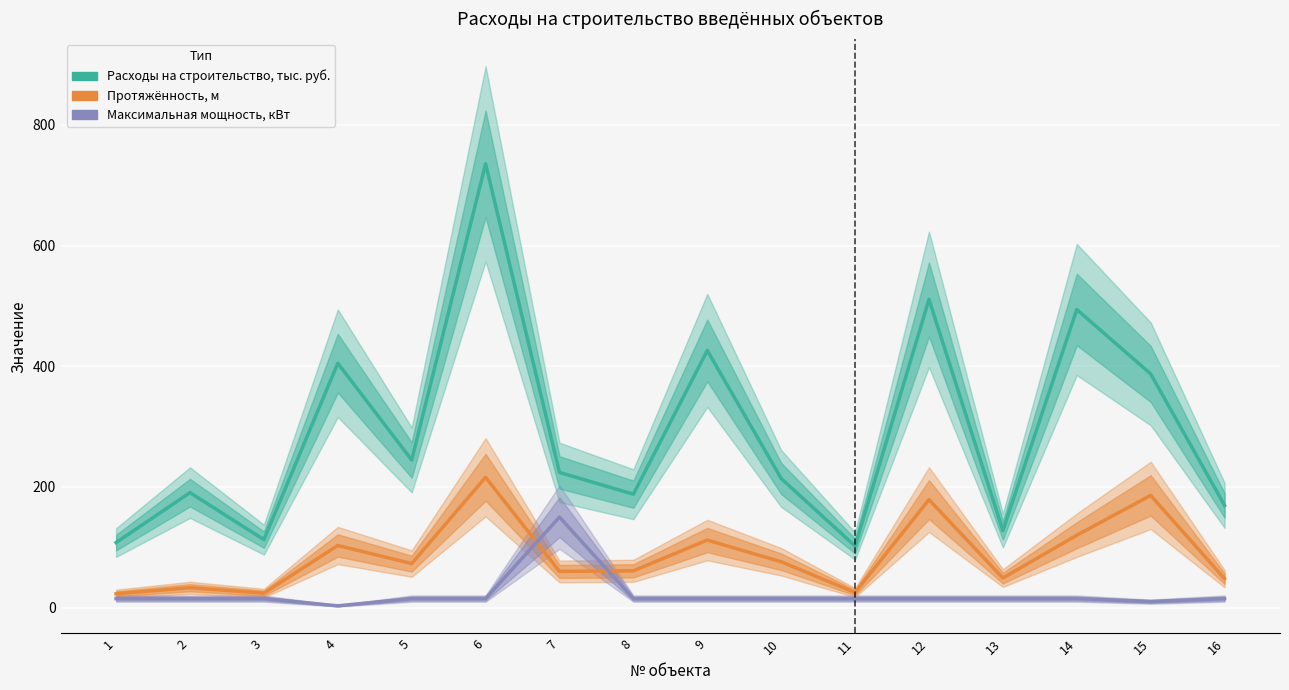

Between 3 and 4, which series saw the biggest shift?

Расходы на строительство, тыс. руб.